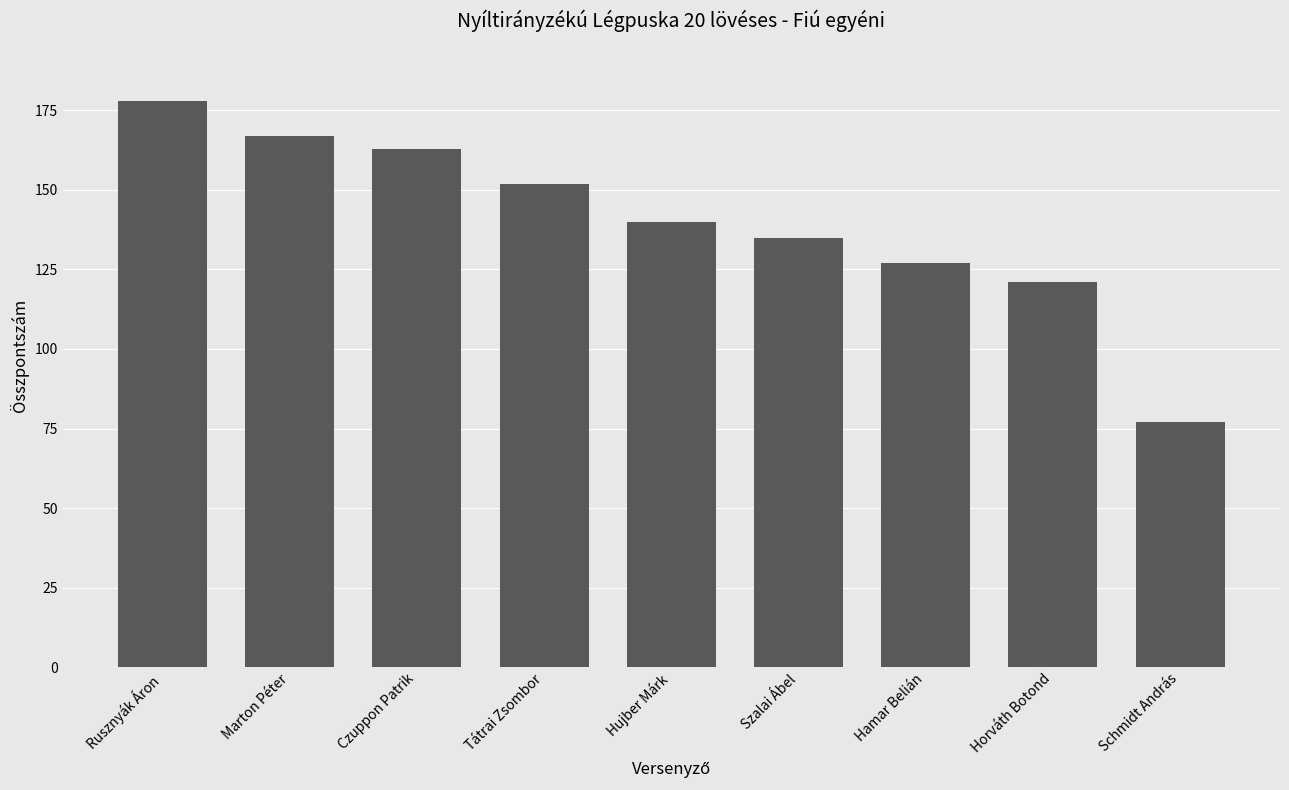

Is it true that the value at Szalai Ábel is 203?

False